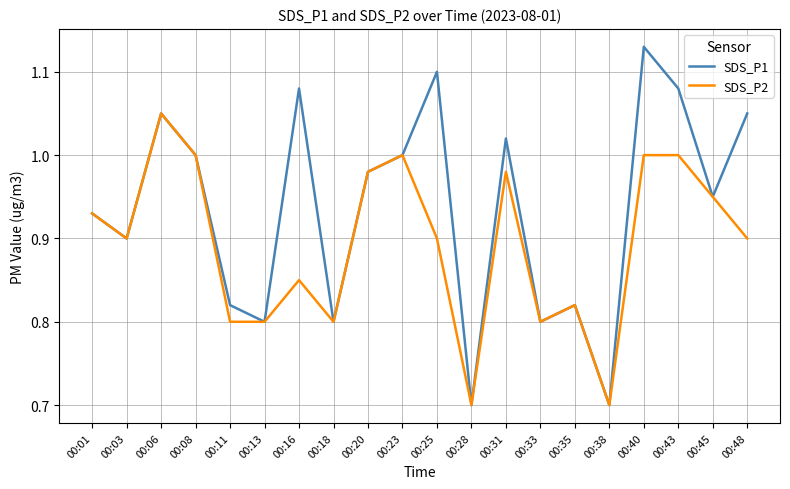

Which category has the highest value in the SDS_P2 series?

00:06